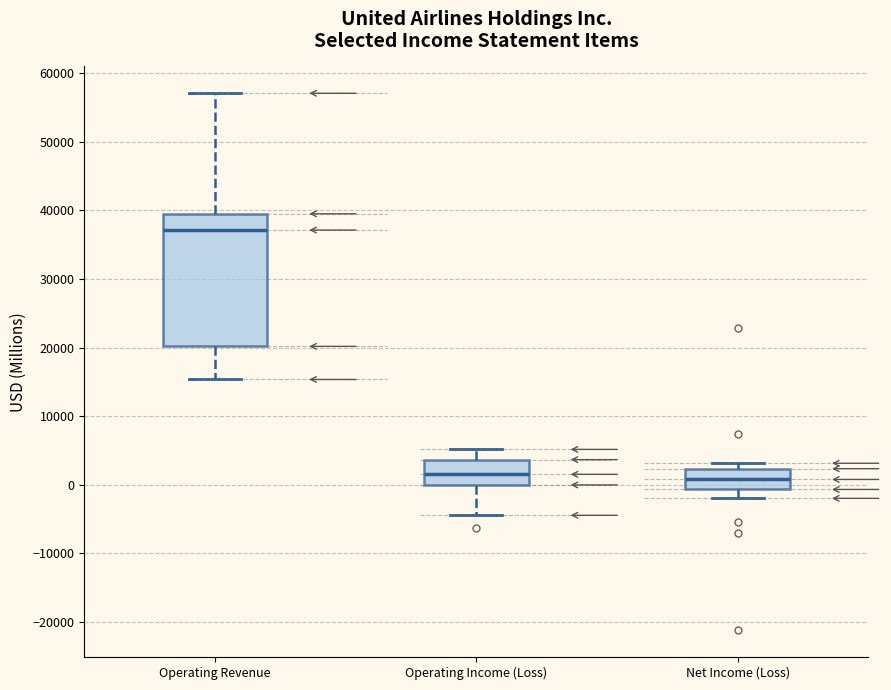

Where does the lower whisker of the box for Operating Revenue end on the y-axis? The values are not printed on the chart, so give them approximately, as read against the axis.

15000